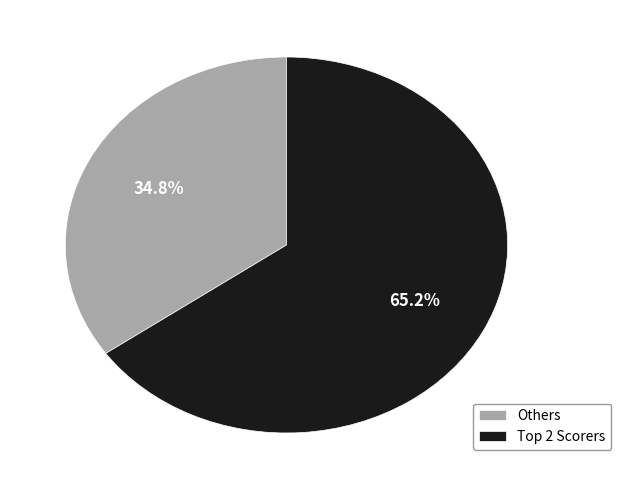

Which category has the smallest portion of the pie?

Others